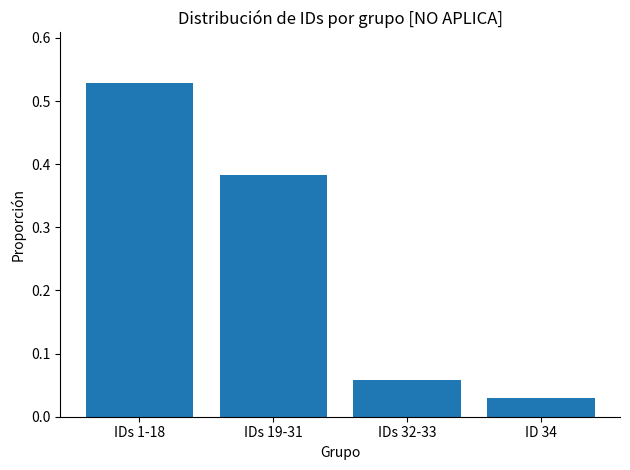

What is the label of the 3rd bar from the left?

IDs 32-33